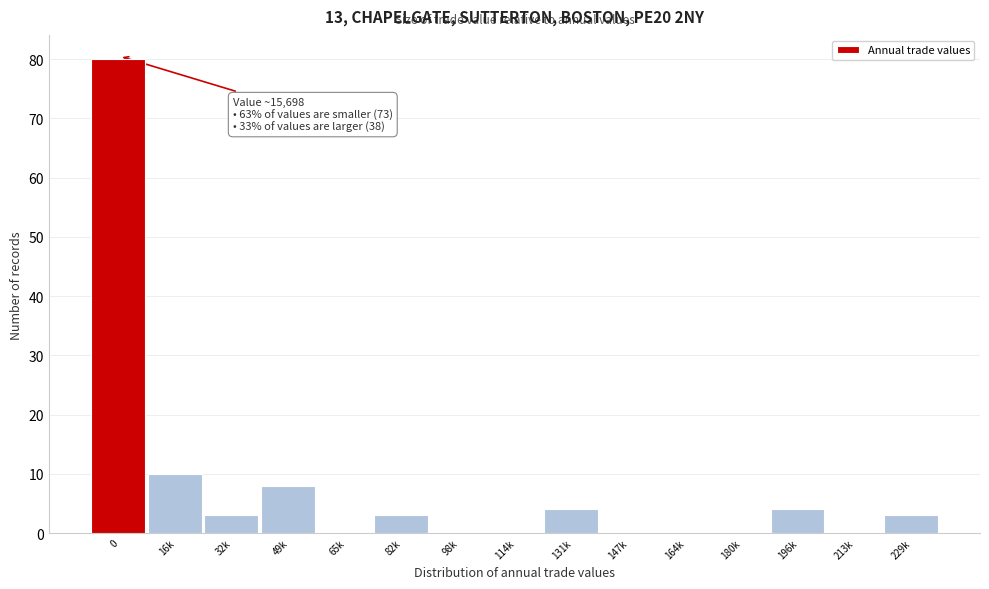

Reading left to right, list all the values displayed in this chart.

0=80	16k=10	32k=3	49k=8	65k=0	82k=3	98k=0	114k=0	131k=4	147k=0	164k=0	180k=0	196k=4	213k=0	229k=3